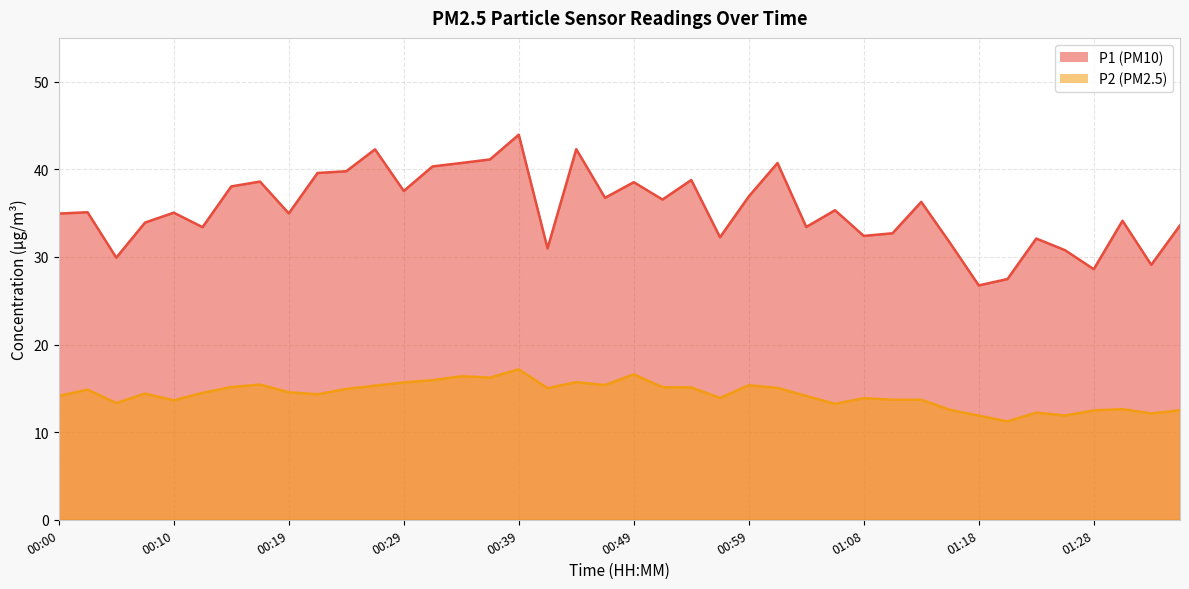

Rank the series at 00:56 from lowest to highest value.

P2, P1